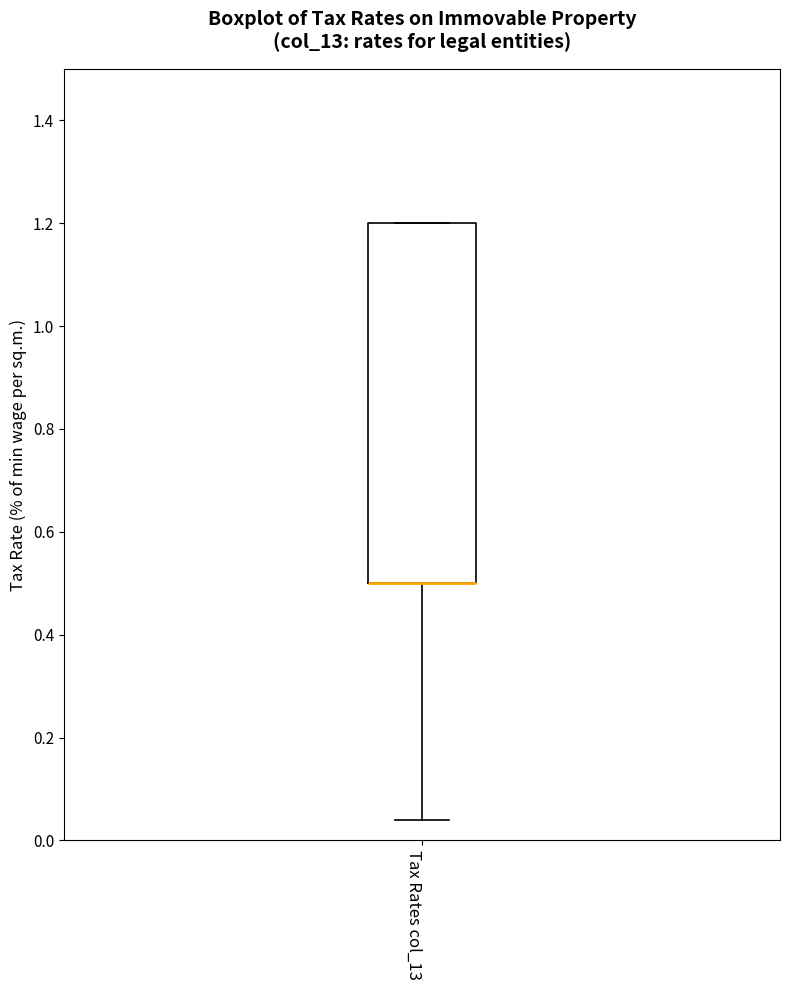

Where is the upper edge of the box for Tax Rates col_13 on the y-axis? The values are not printed on the chart, so give them approximately, as read against the axis.

1.20